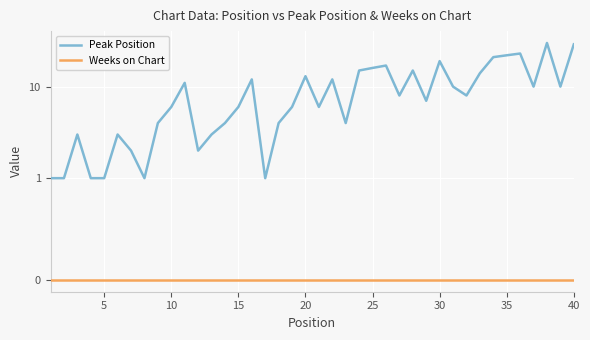

List the series in order of their overall mean, lowest first.

Weeks on Chart, Peak Position